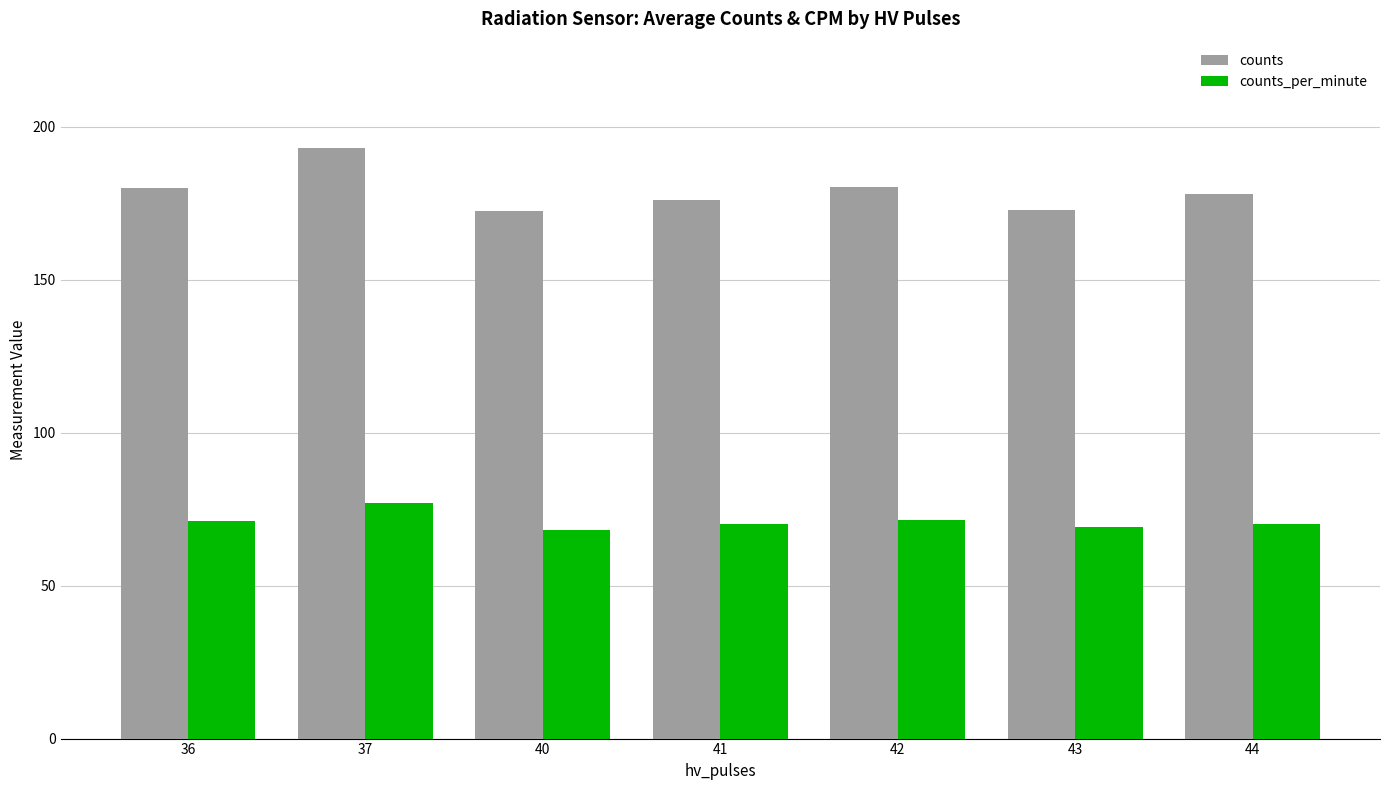

Is it true that counts_per_minute equals 108.4 at 43?

False